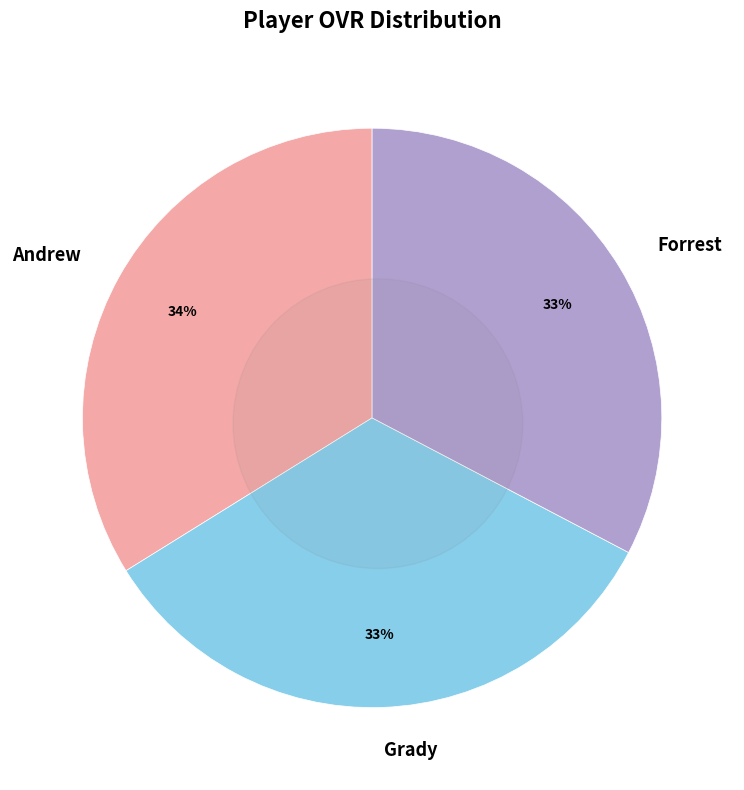

What is the total percentage of Andrew and Grady?

67.3%